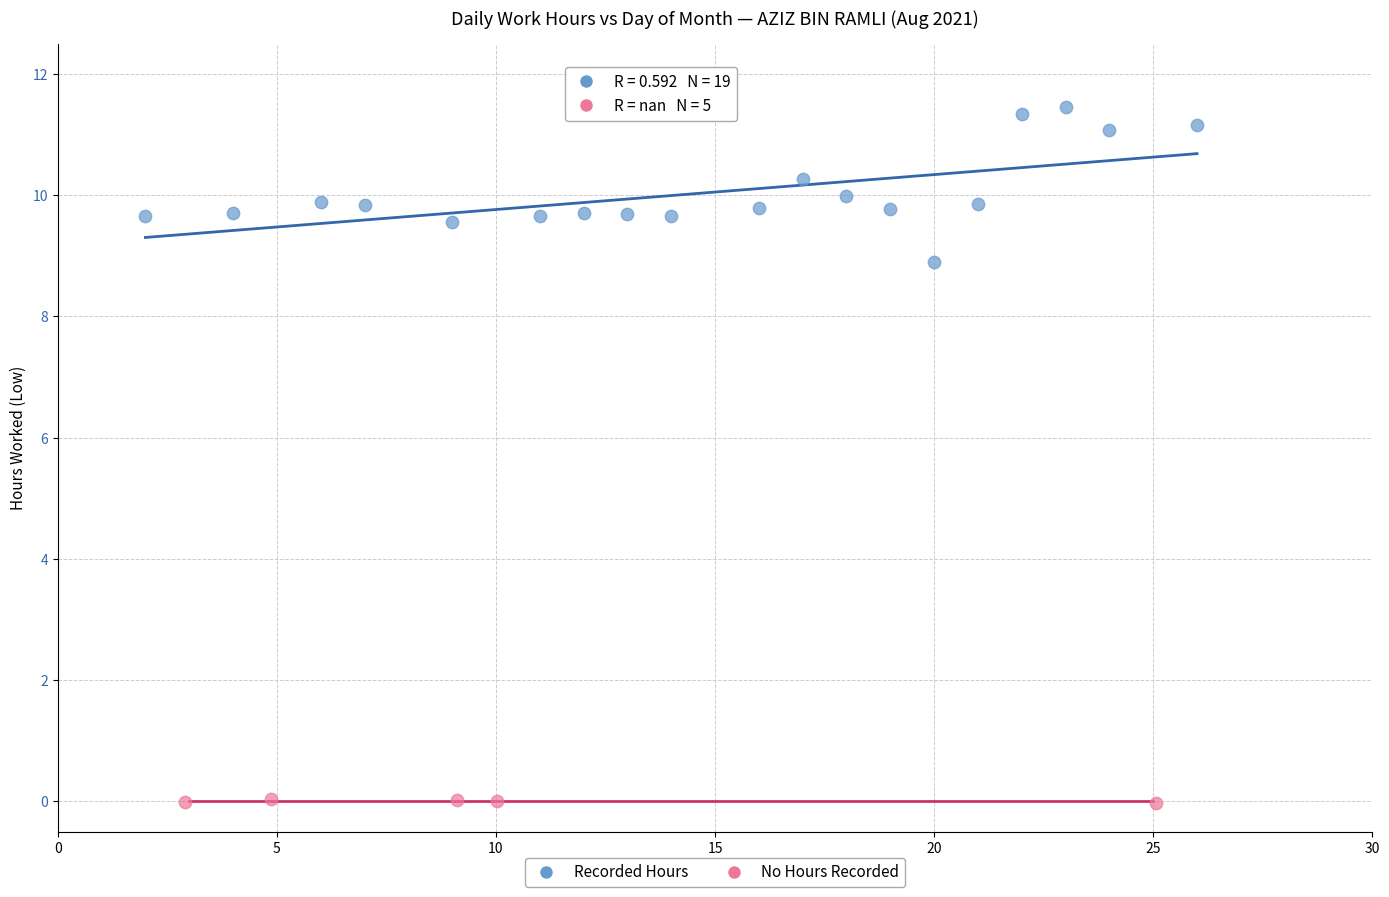

Which series contains the highest Y value?

Recorded Hours